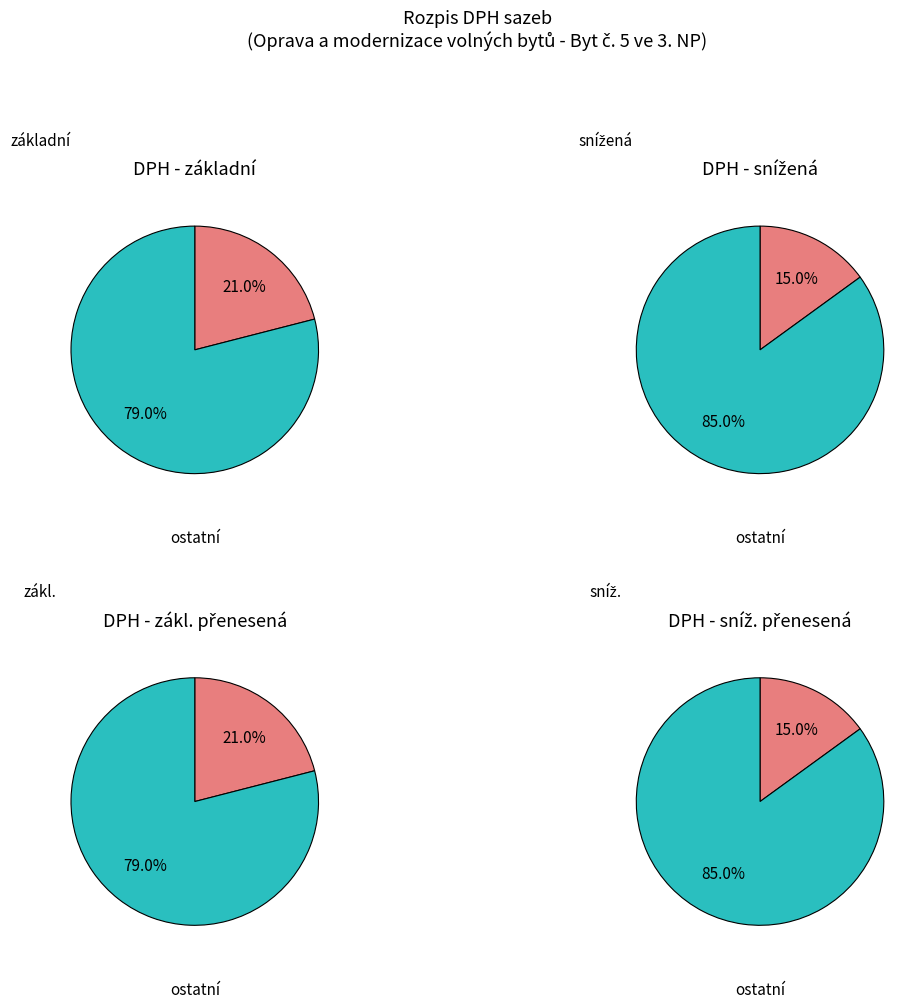

Which has a higher value, základní or zákl. přenesená?

základní